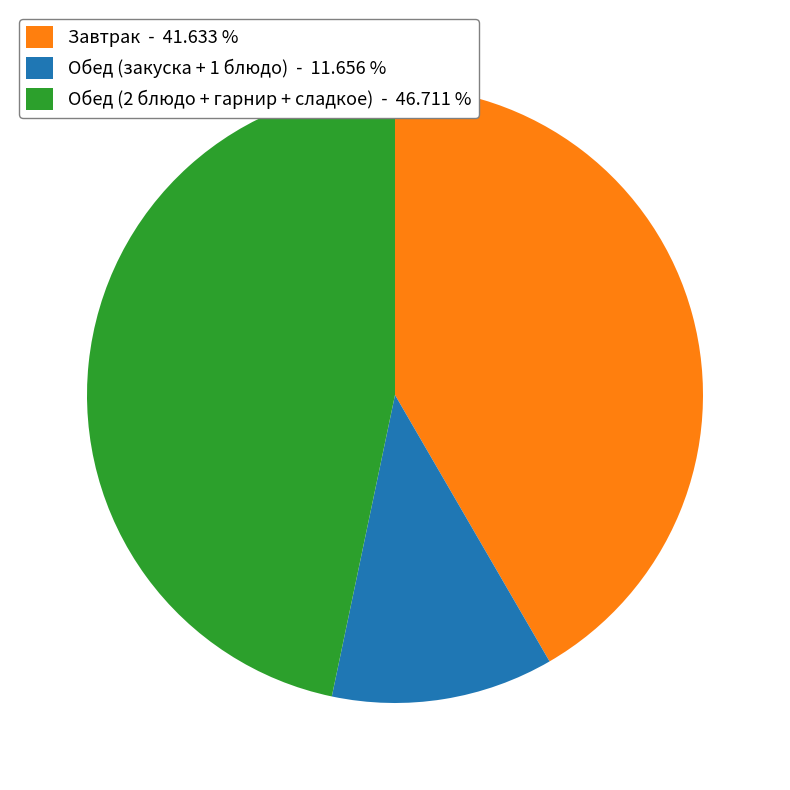

Combined, do Обед (закуска + 1 блюдо) - 11.656 % and Обед (2 блюдо + гарнир + сладкое) - 46.711 % account for over 50%?

Yes